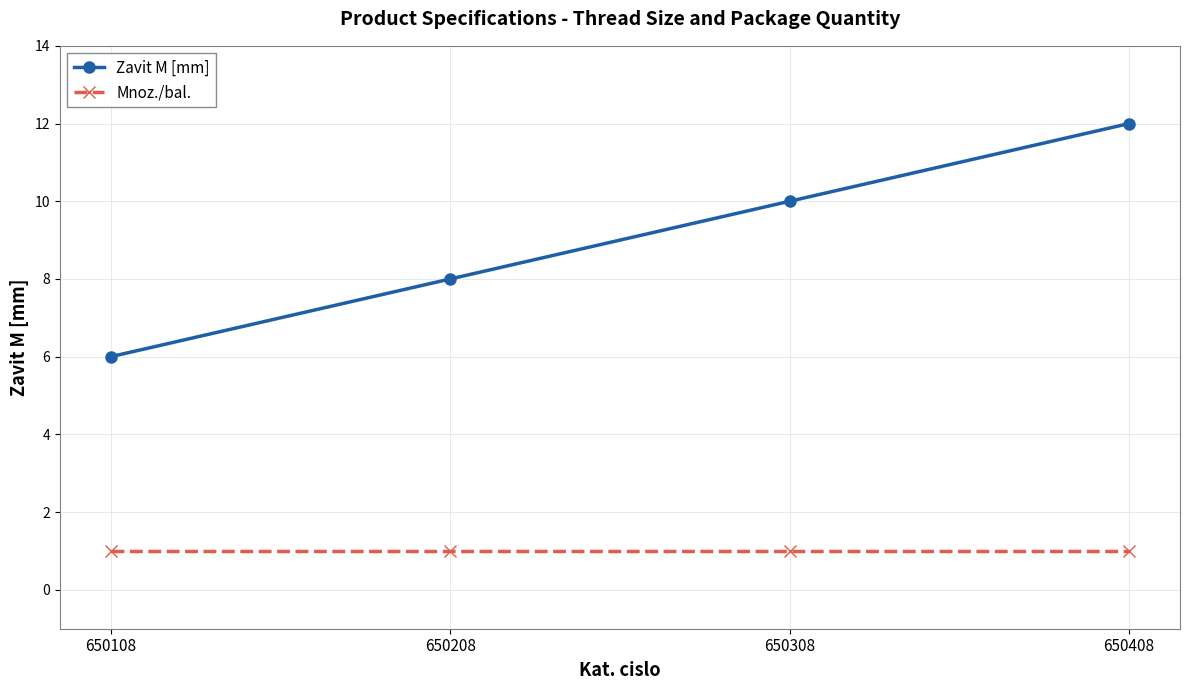

How many data points in Zavit M [mm] are less than 10?

2